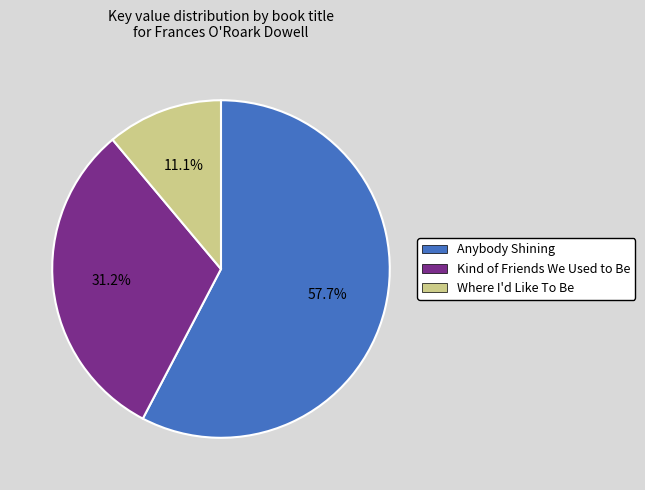

To the nearest percent, what is the difference between the largest and smallest slice percentages?

47%